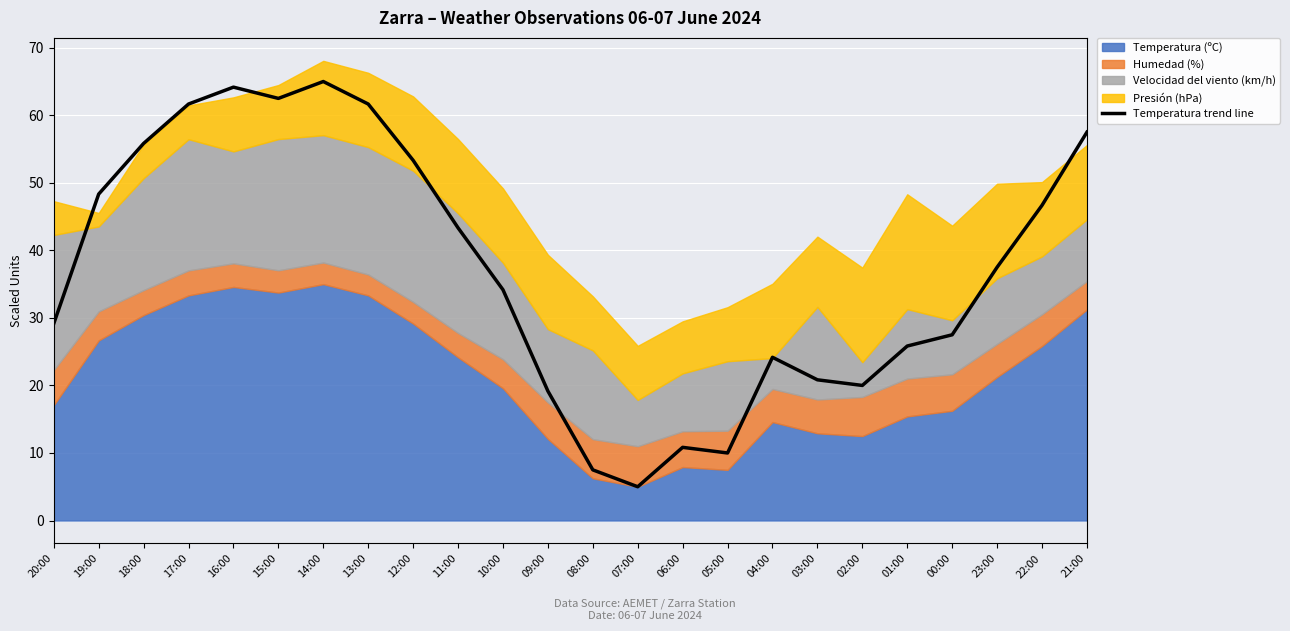

Is it true that the value at 12:00 is 73.8?

False